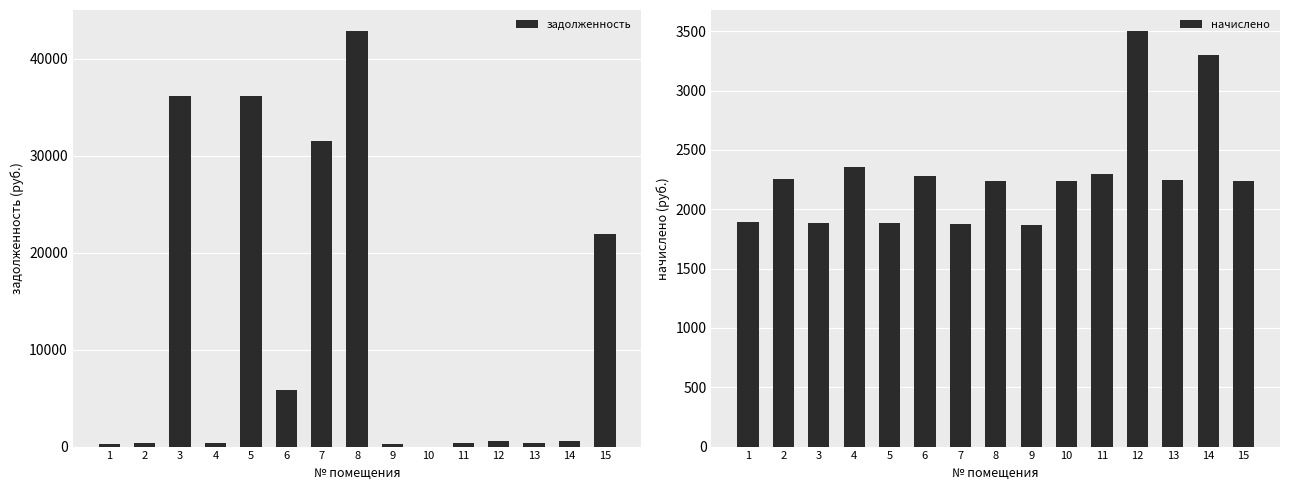

Rank the series at 3 from lowest to highest value.

начислено, задолженность